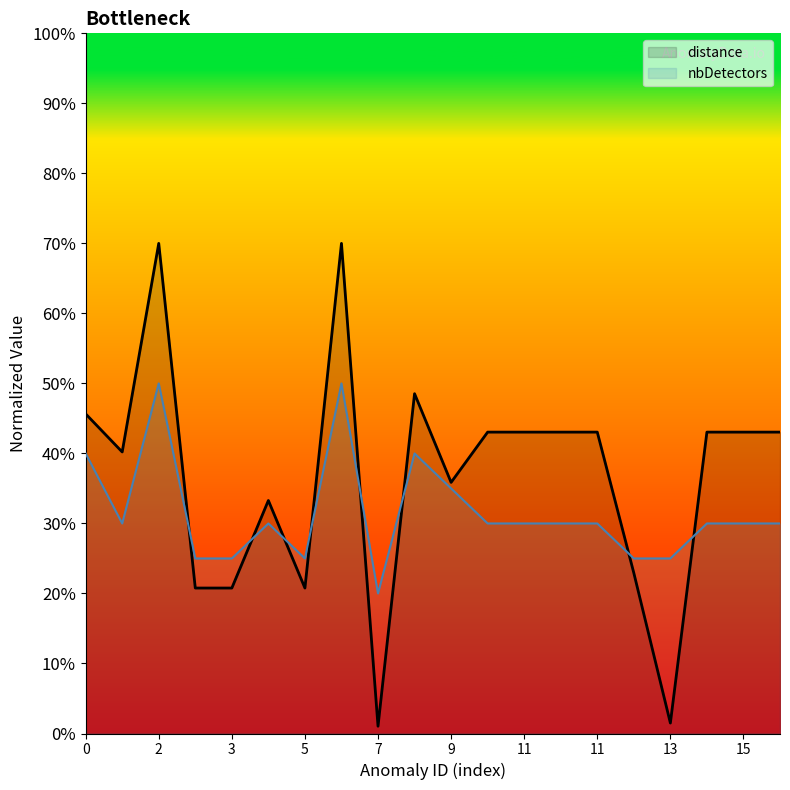

What is the approximate value of distance at 6?

0.7